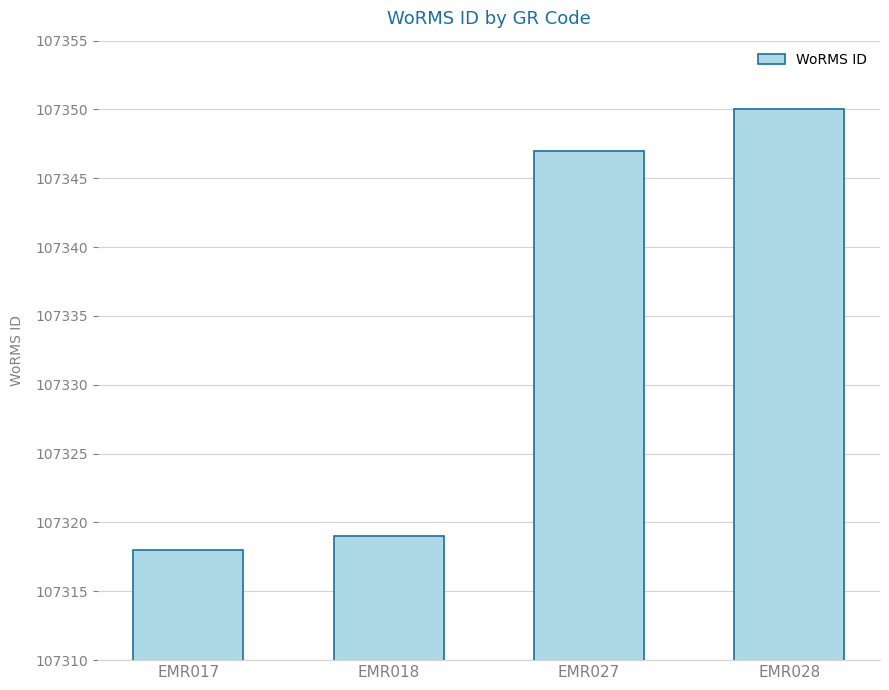

Is it true that the value at EMR027 is 107347?

True